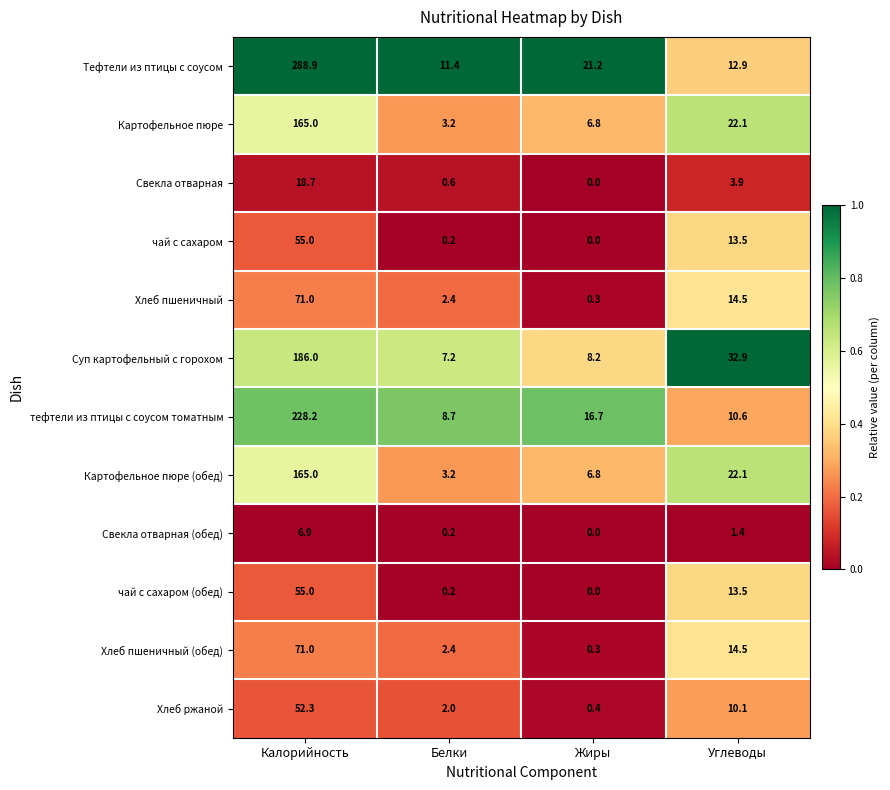

Is the value of тефтели из птицы с соусом томатным at Калорийность greater than the value of Хлеб ржаной at Жиры?

Yes